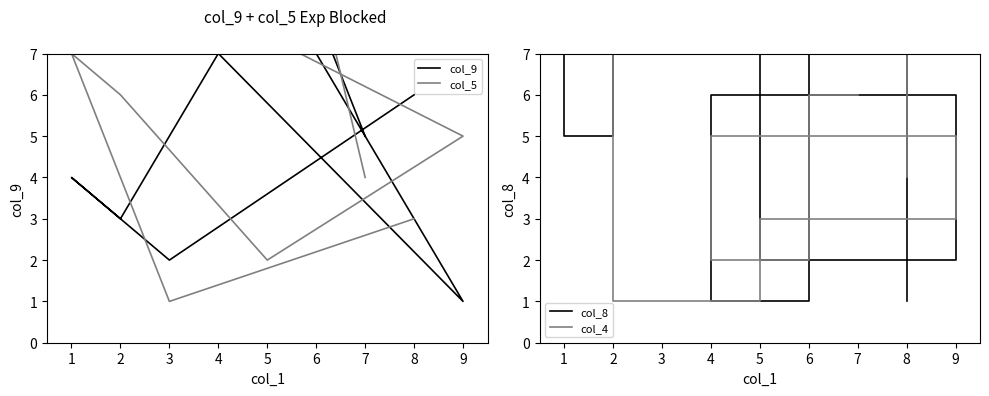

Is this an area chart (filled region under the line)?

No